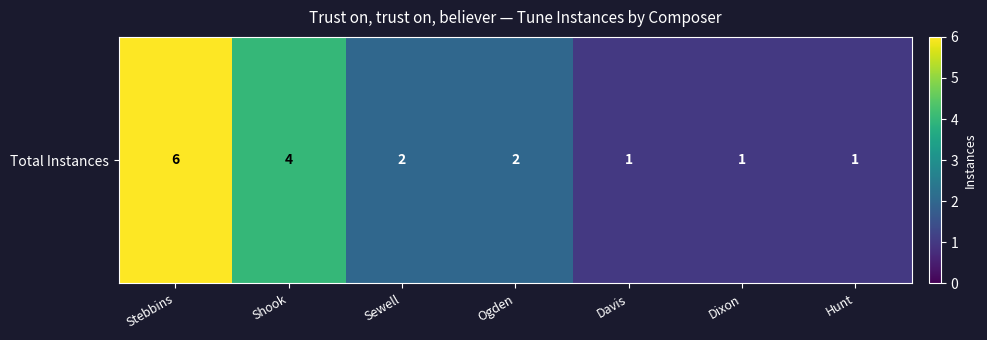

Reading left to right, what are all the values shown in this chart?

Stebbins=6	Shook=4	Sewell=2	Ogden=2	Davis=1	Dixon=1	Hunt=1